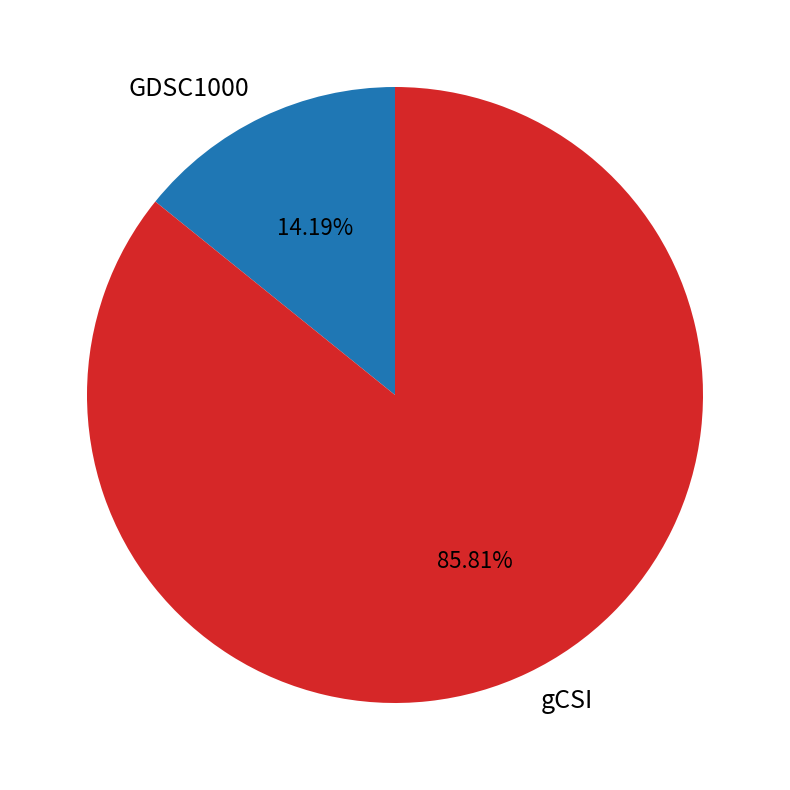

What is the largest slice in the pie chart?

gCSI